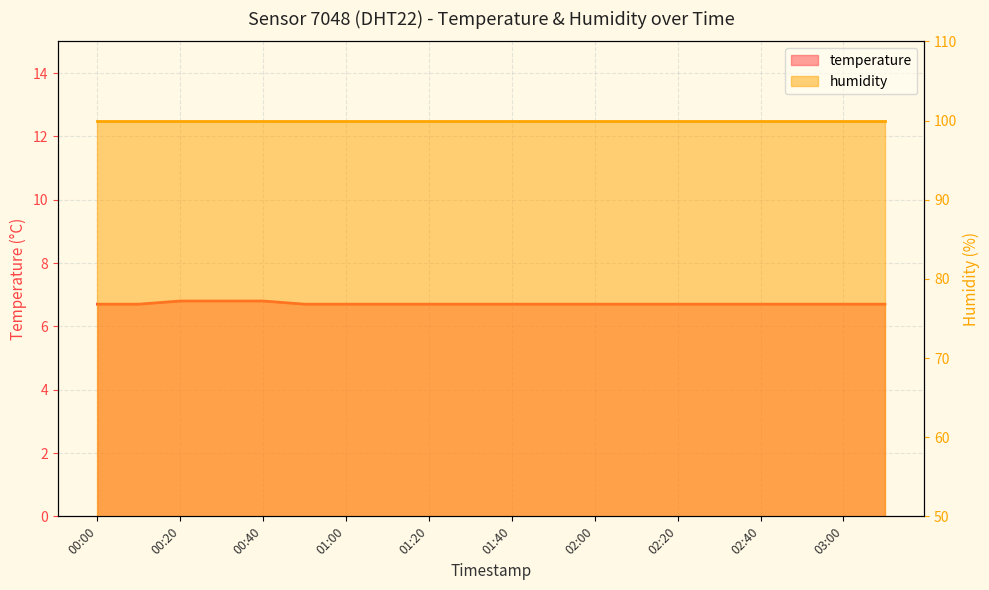

What is the greatest value displayed?

6.8